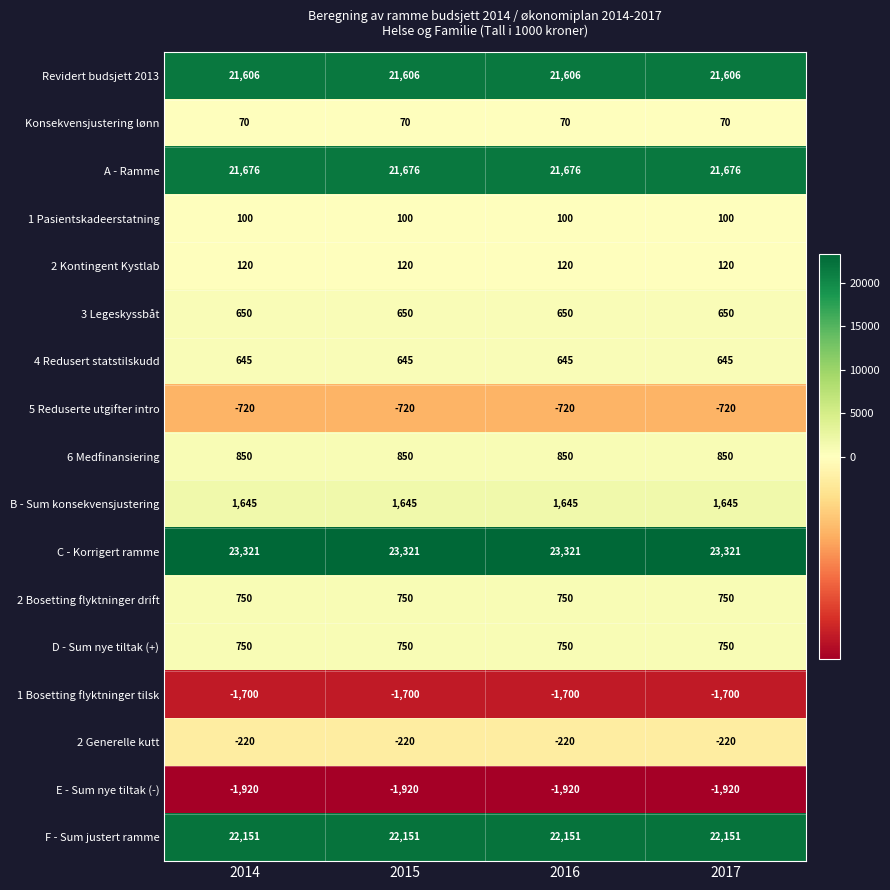

What is the lowest value of the 3 Legeskyssbåt series?

650